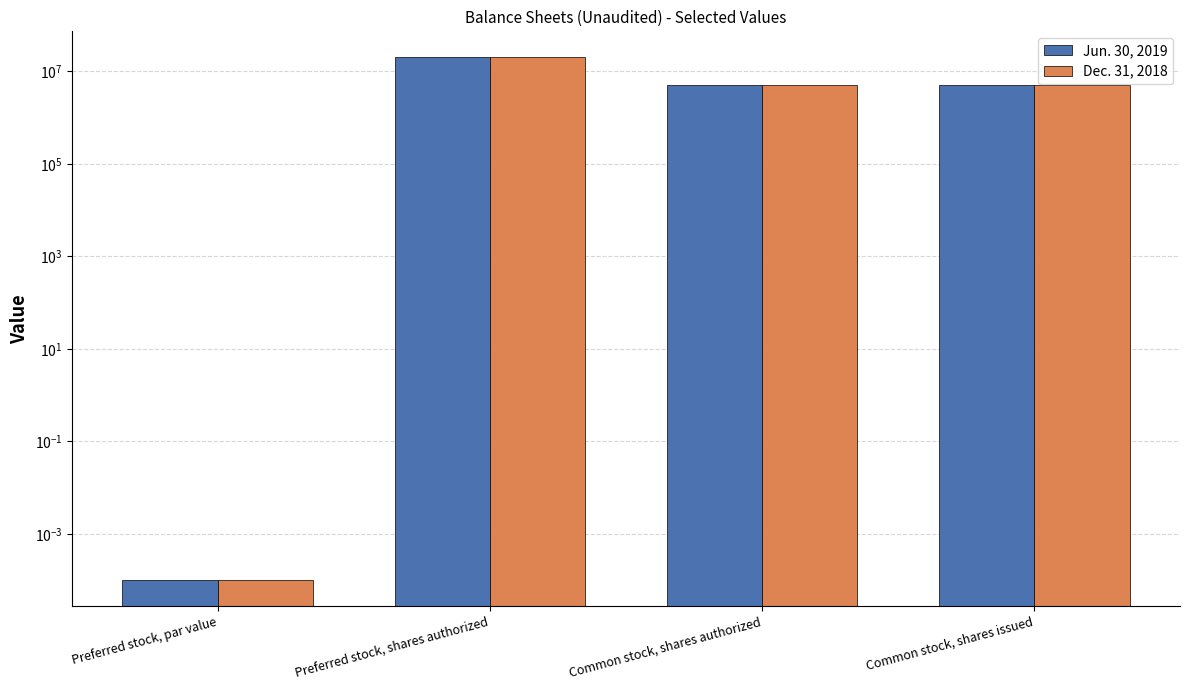

Count the Dec. 31, 2018 values in the range 5199000 to 20000000.

3